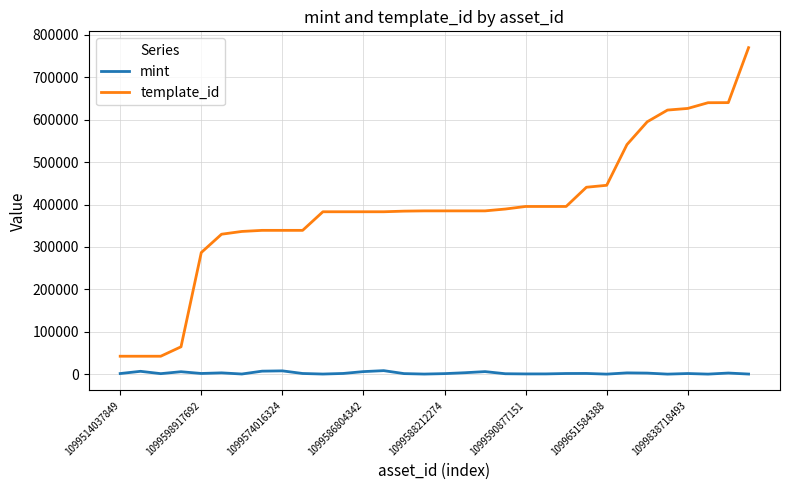

True or false: template_id and mint cross at least once.

False